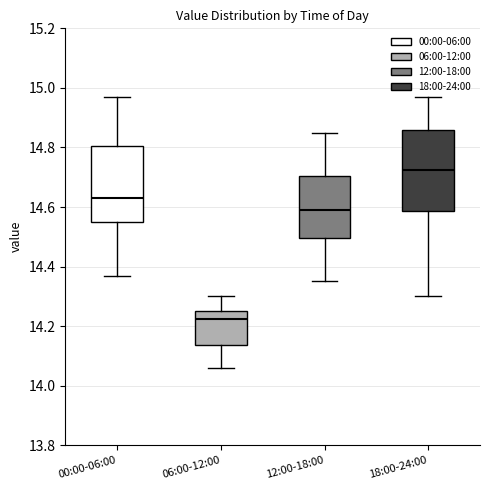

Reading left to right, transcribe this box plot: for each box, give where its median line is, the range the box spans, and where its two whiskers end, as read against the y-axis. The values are not printed on the chart, so give them approximately, as read against the axis.

00:00-06:00: median 14.64, box 14.56 to 14.80, whiskers 14.38 to 14.98
06:00-12:00: median 14.22, box 14.14 to 14.26, whiskers 14.06 to 14.30
12:00-18:00: median 14.60, box 14.50 to 14.70, whiskers 14.36 to 14.86
18:00-24:00: median 14.72, box 14.58 to 14.86, whiskers 14.30 to 14.98